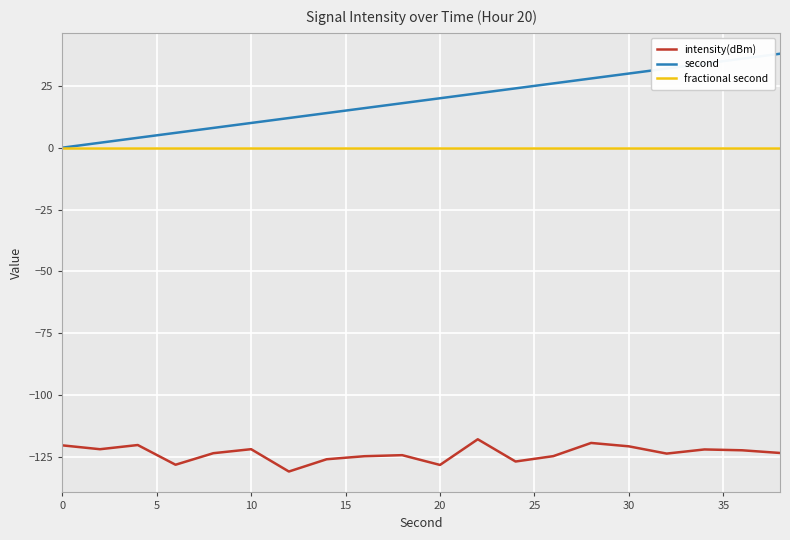

True or false: intensity(dBm) and second intersect in this chart.

False